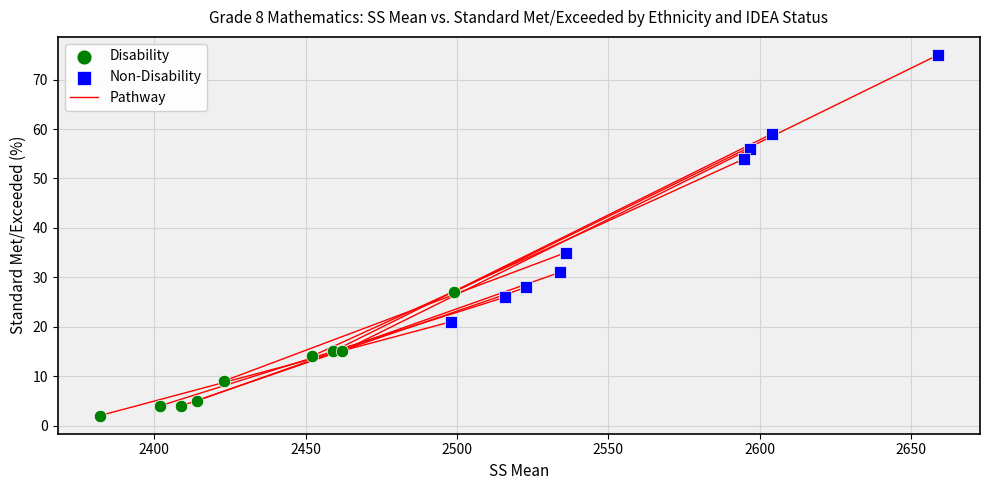

Which series contains the lowest Y value?

Disability